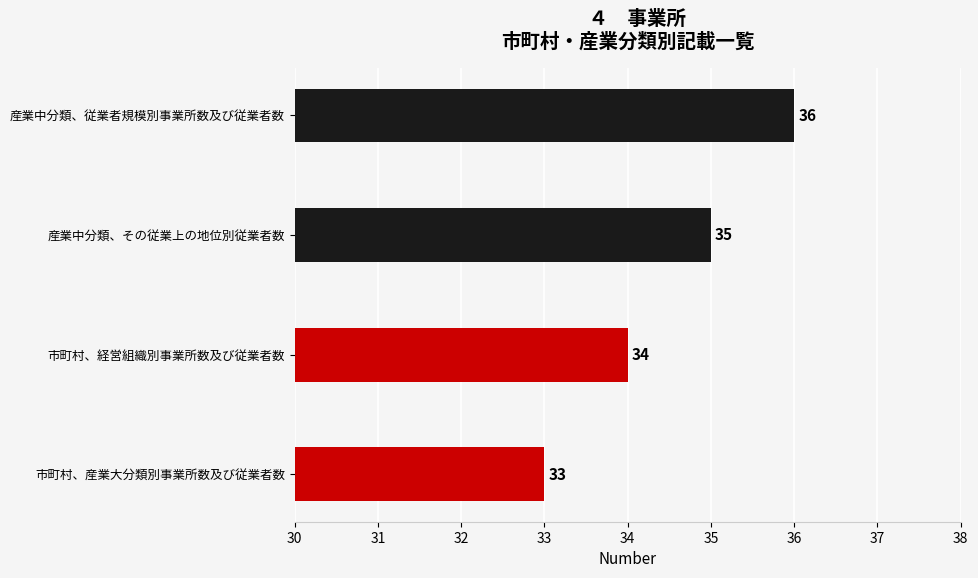

Which label corresponds to the largest value in the chart?

産業中分類、従業者規模別事業所数及び従業者数